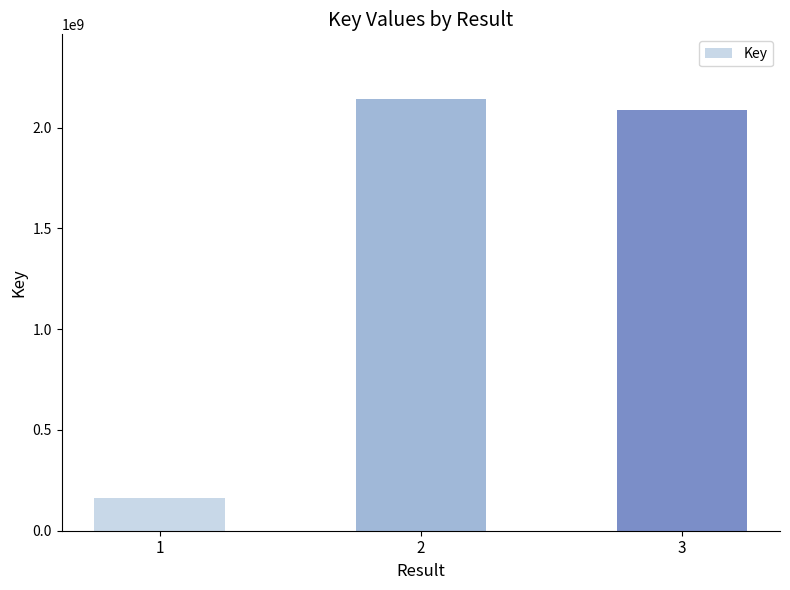

Reading left to right, what are all the values shown in this chart?

161975072	2141337924	2085806190